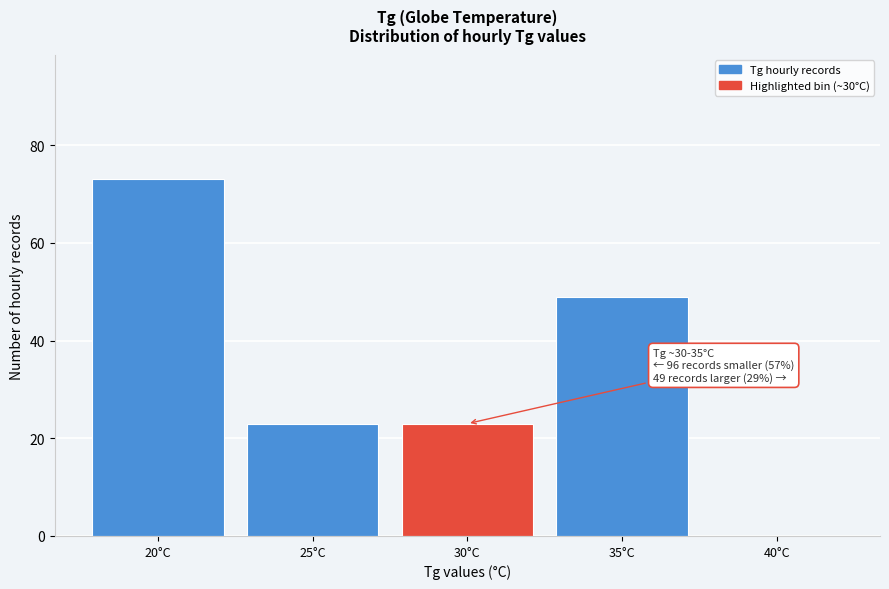

Reading left to right, transcribe all the data shown in this chart.

20°C=73	25°C=23	30°C=23	35°C=49	40°C=0